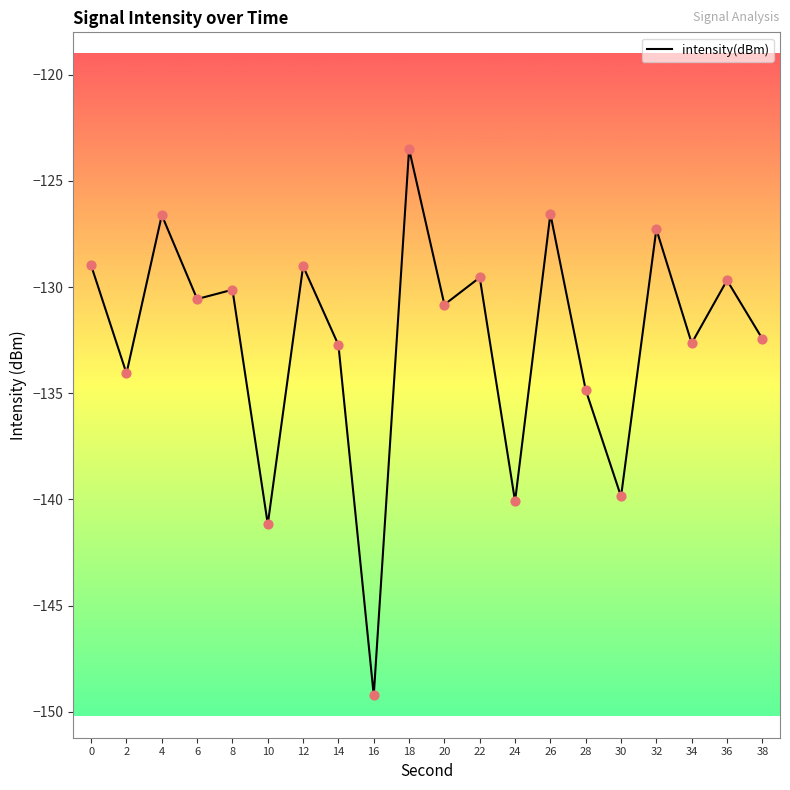

Which has a higher value, 18 or 38?

18